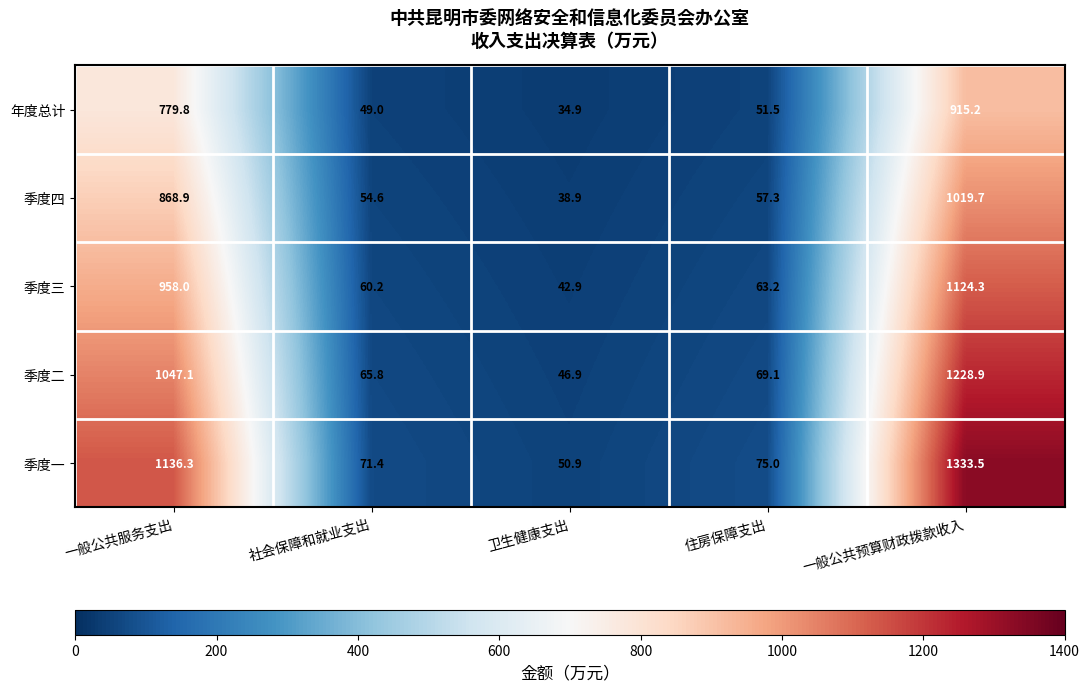

What is the approximate value of 季度三 at 住房保障支出?

63.2